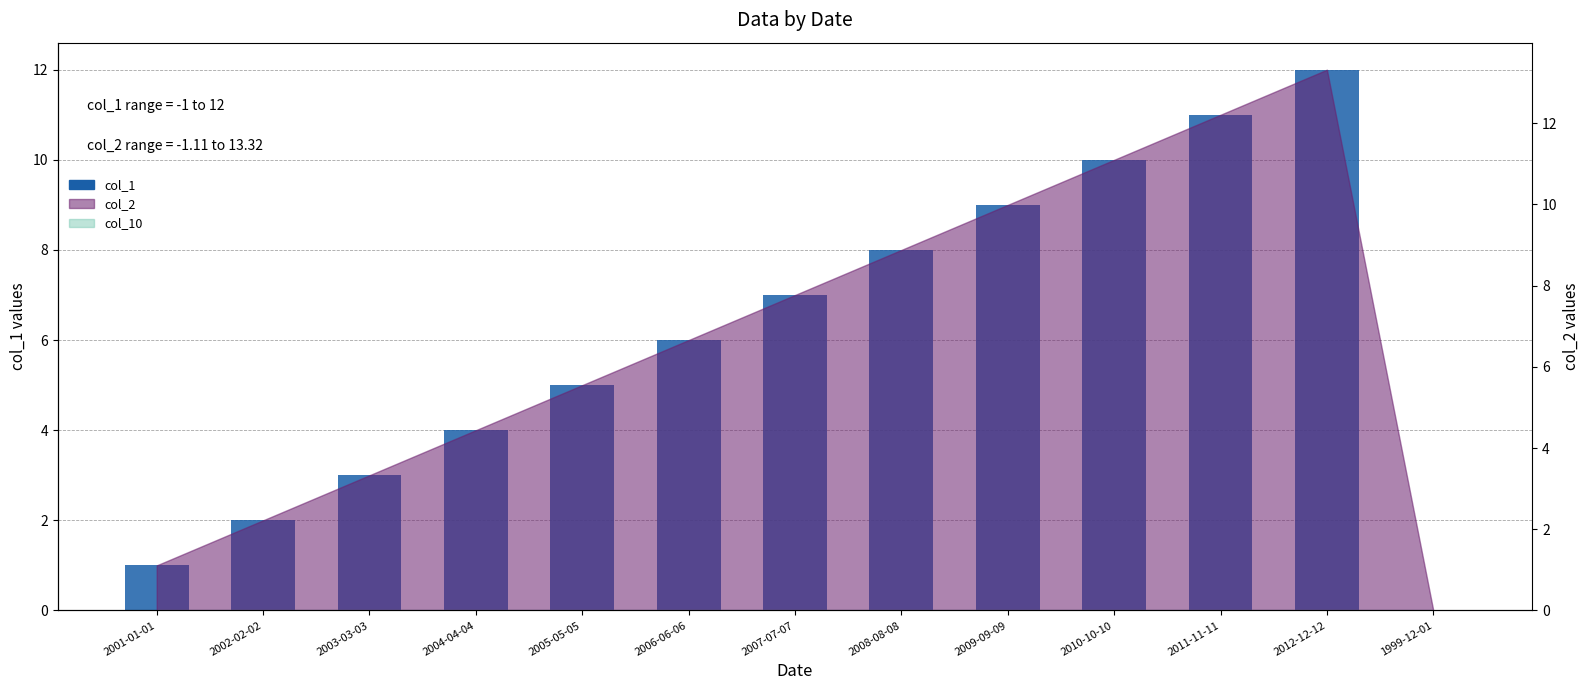

Reading left to right, list all the values displayed in this chart.

1	2	3	4	5	6	7	8	9	10	11	12	0